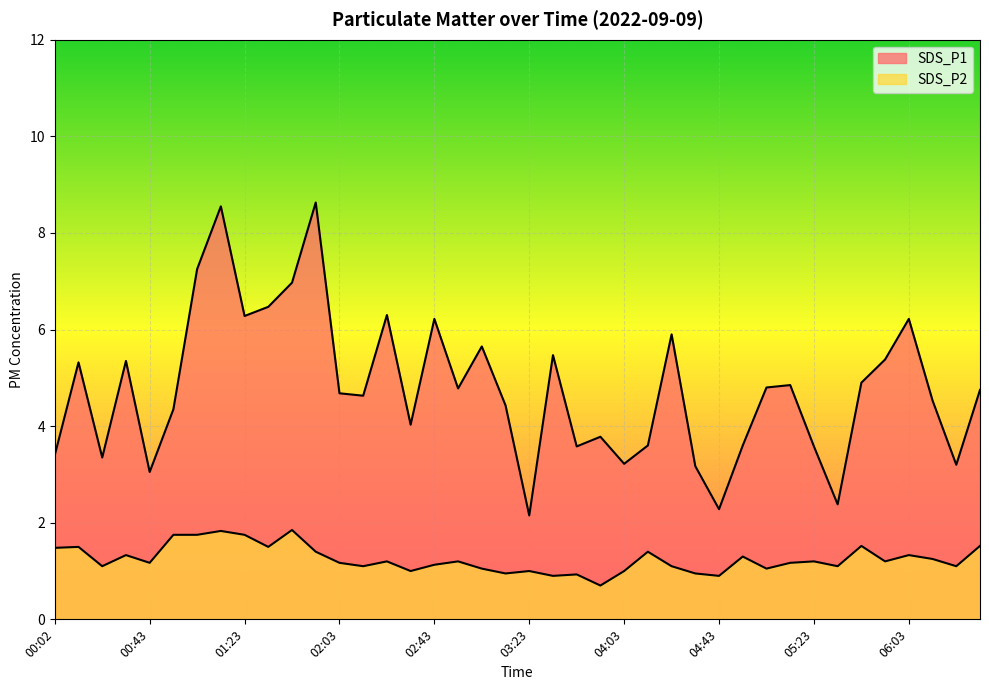

True or false: SDS_P2 and SDS_P1 cross at least once.

False